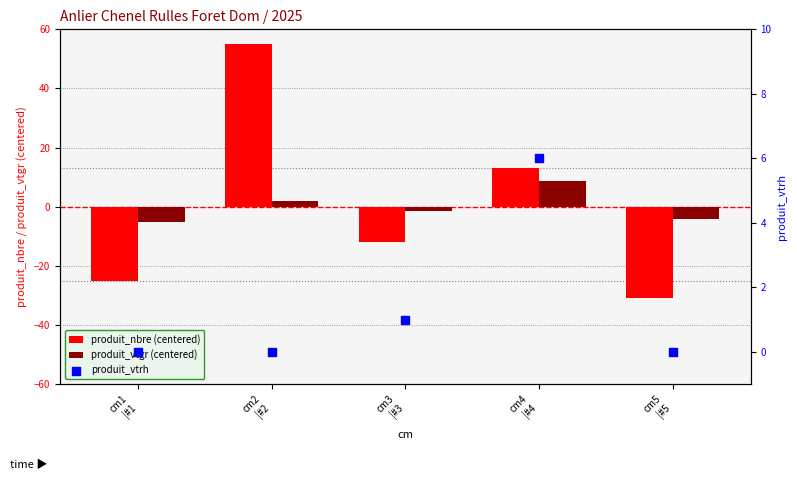

What are all the series names shown in the legend?

produit_nbre (centered), produit_vtgr (centered), produit_vtrh